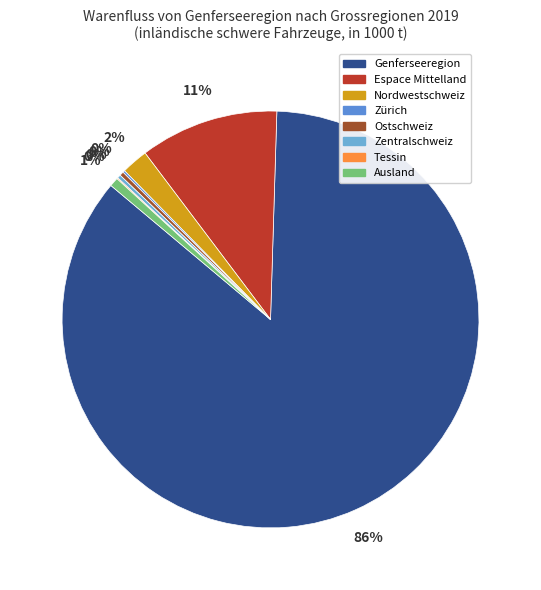

The Nordwestschweiz slice represents 2% of the pie. True or false?

True